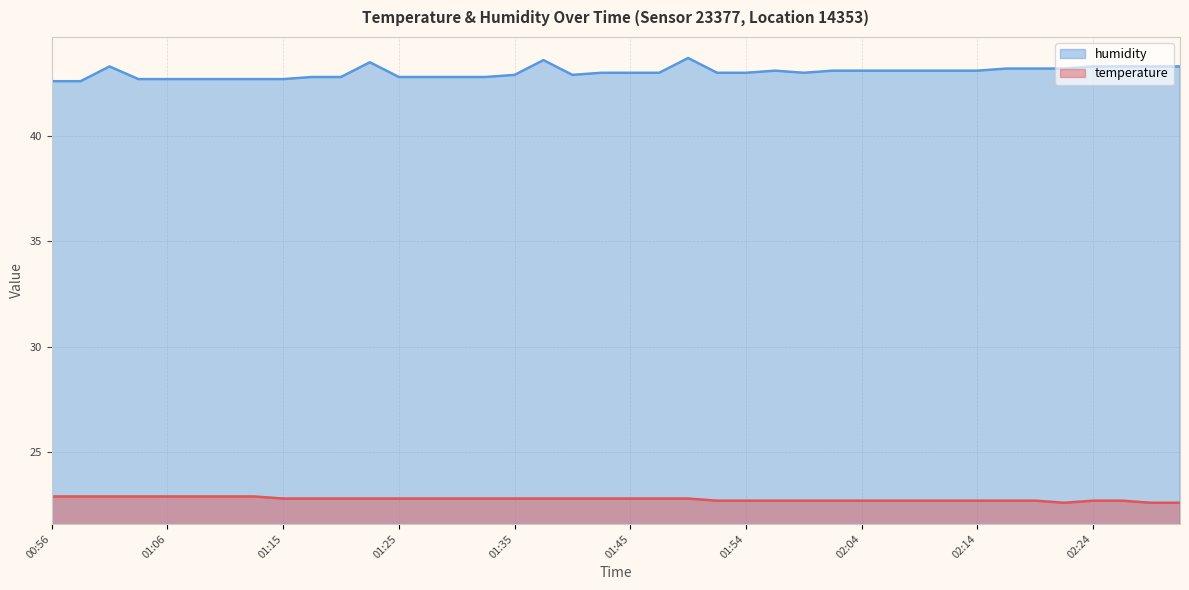

What is the difference between the highest and lowest values at 01:20?

20.0